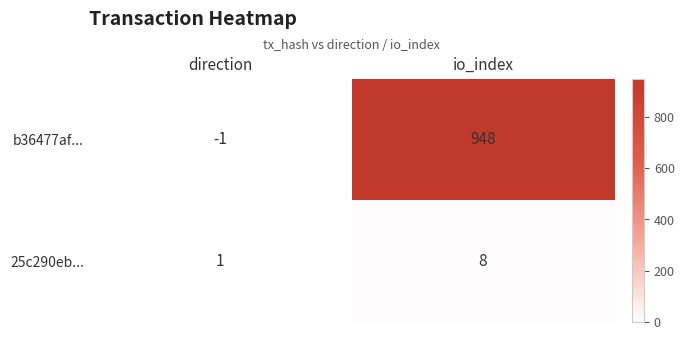

Where is 25c290eb... nearest to the value 4?

direction